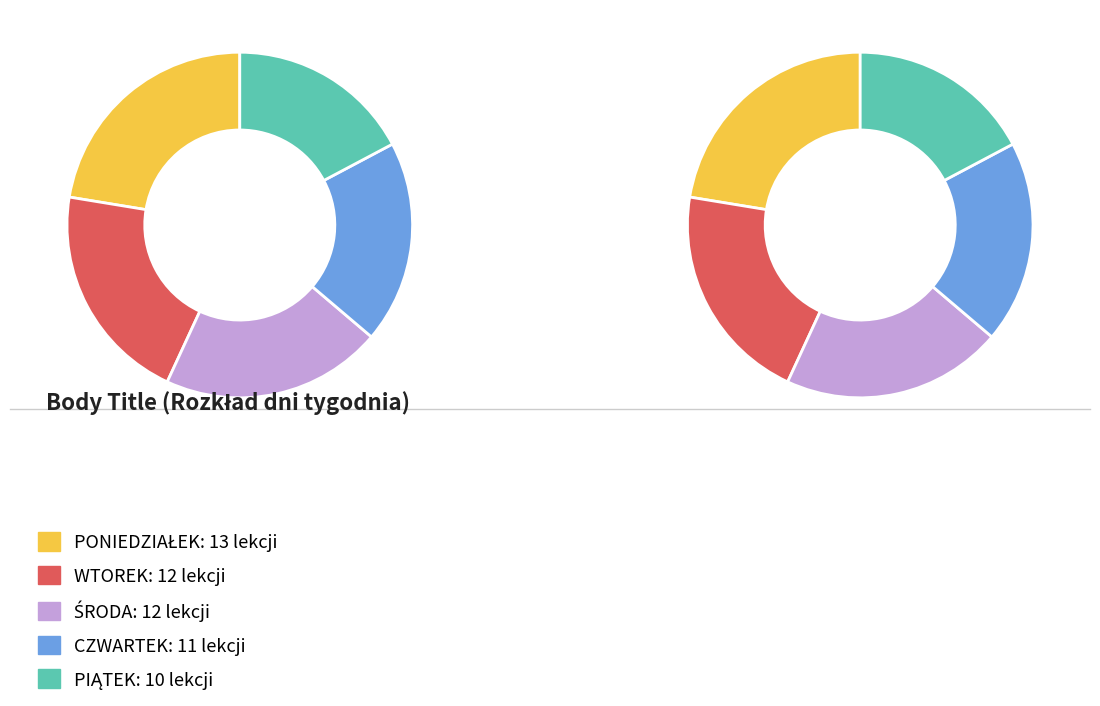

To the nearest percent, what portion does PONIEDZIAŁEK represent?

22%